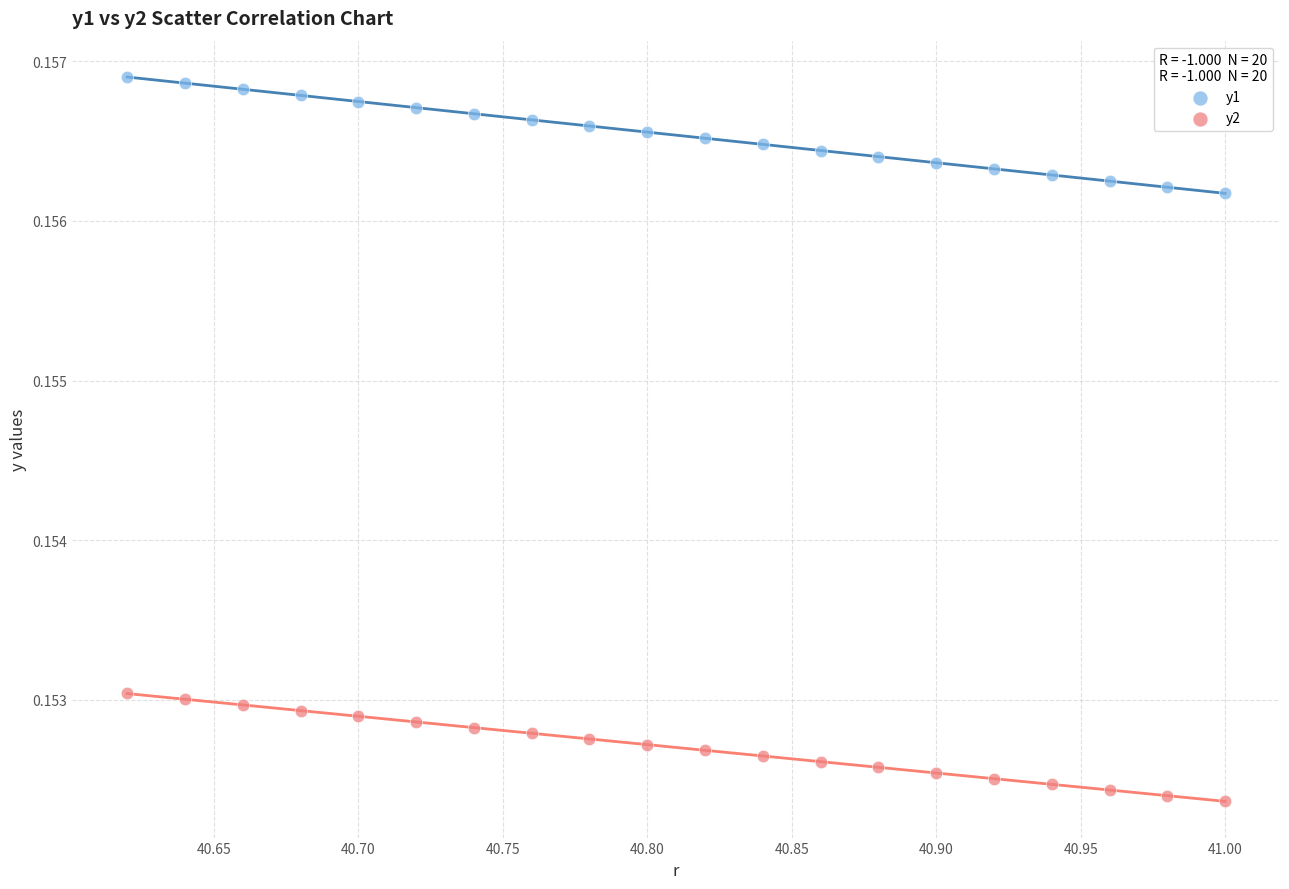

Across all data points, what is the range of X values (max minus min)?

0.4